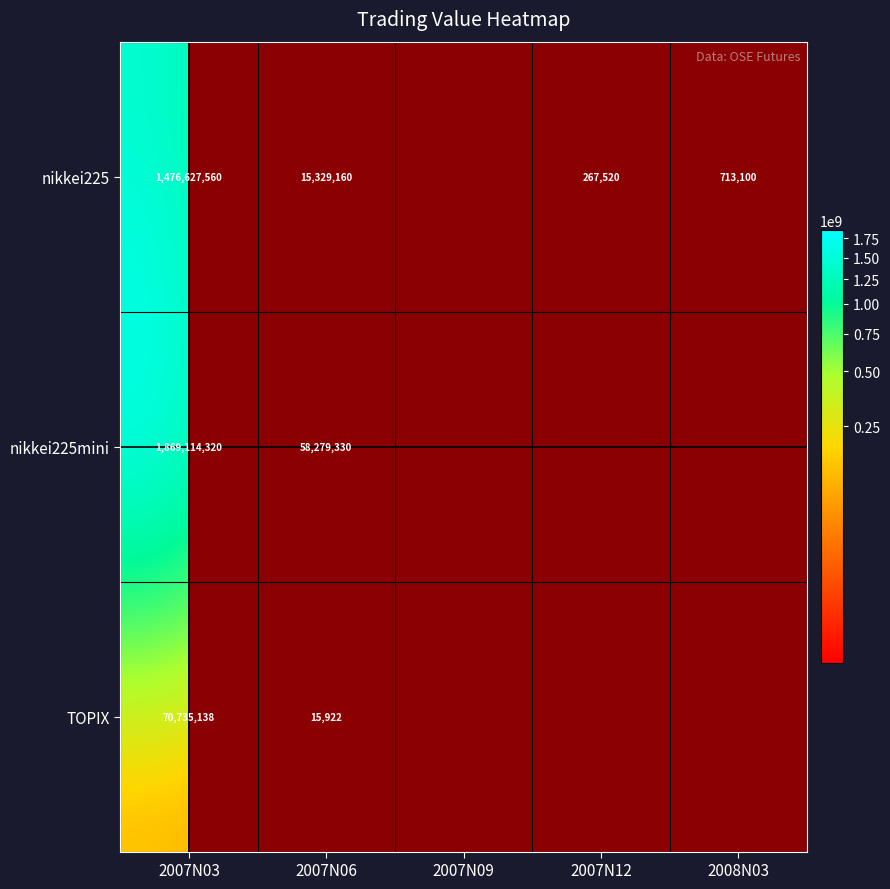

True or false: nikkei225 has a value of 7569545 at 2007N06.

False